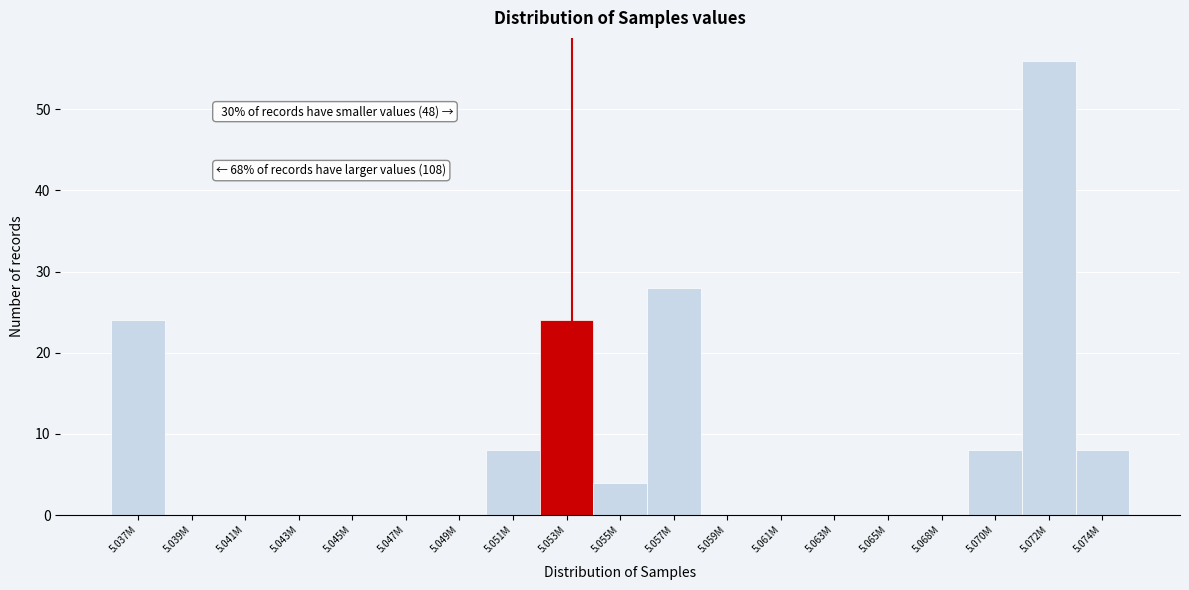

Reading left to right, list all the values displayed in this chart.

5.037M=24	5.039M=0	5.041M=0	5.043M=0	5.045M=0	5.047M=0	5.049M=0	5.051M=8	5.053M=24	5.055M=4	5.057M=28	5.059M=0	5.061M=0	5.063M=0	5.065M=0	5.068M=0	5.070M=8	5.072M=56	5.074M=8